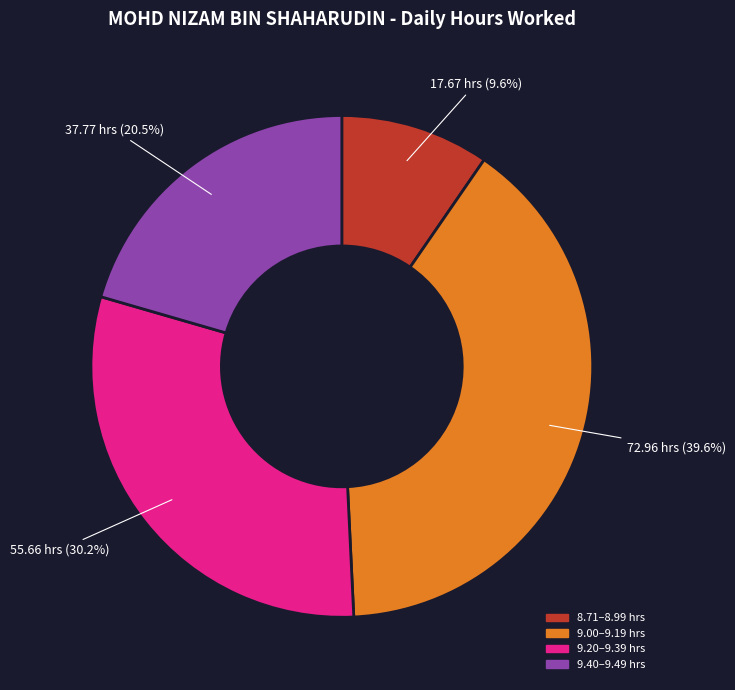

Is there a majority slice in this chart?

No